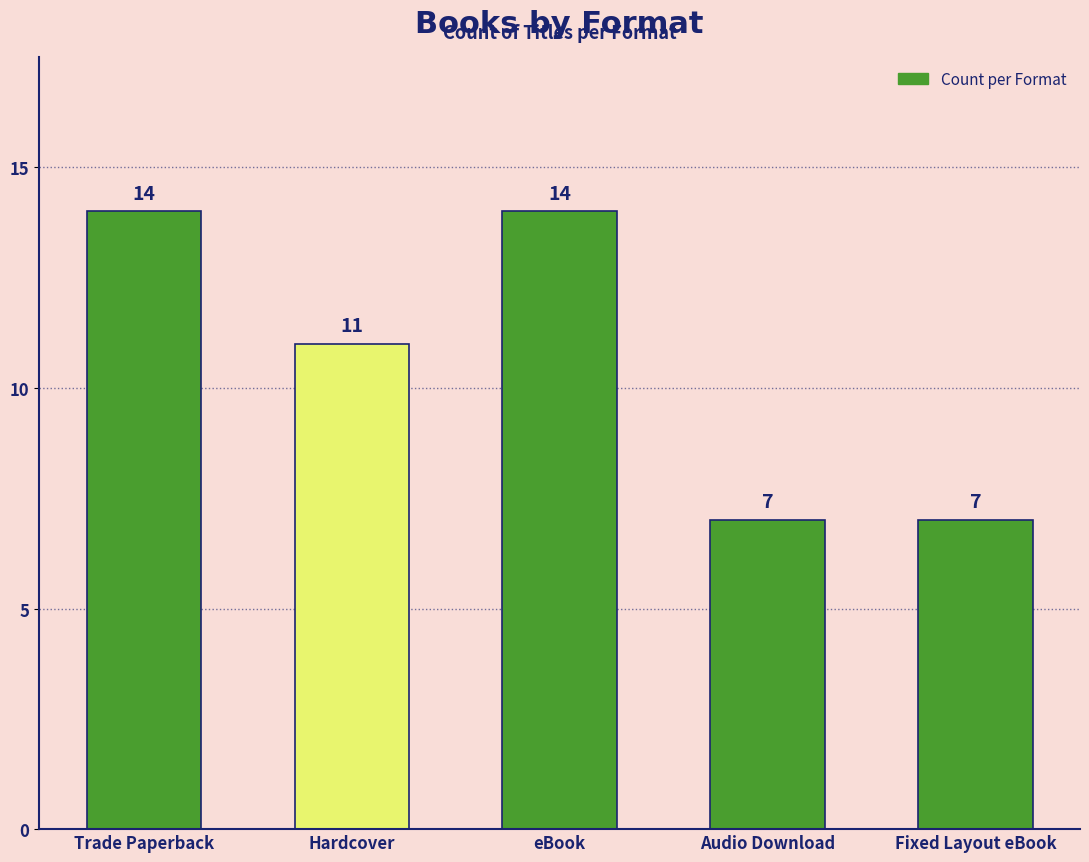

Does the chart contain any negative values?

No